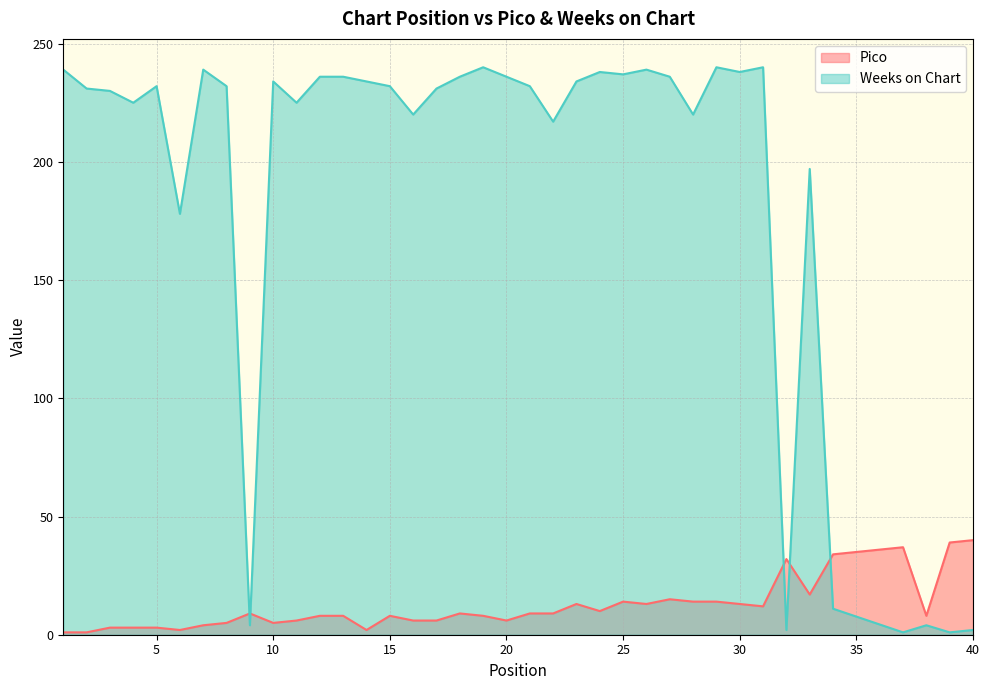

What is the average value of the Weeks on Chart series?

188